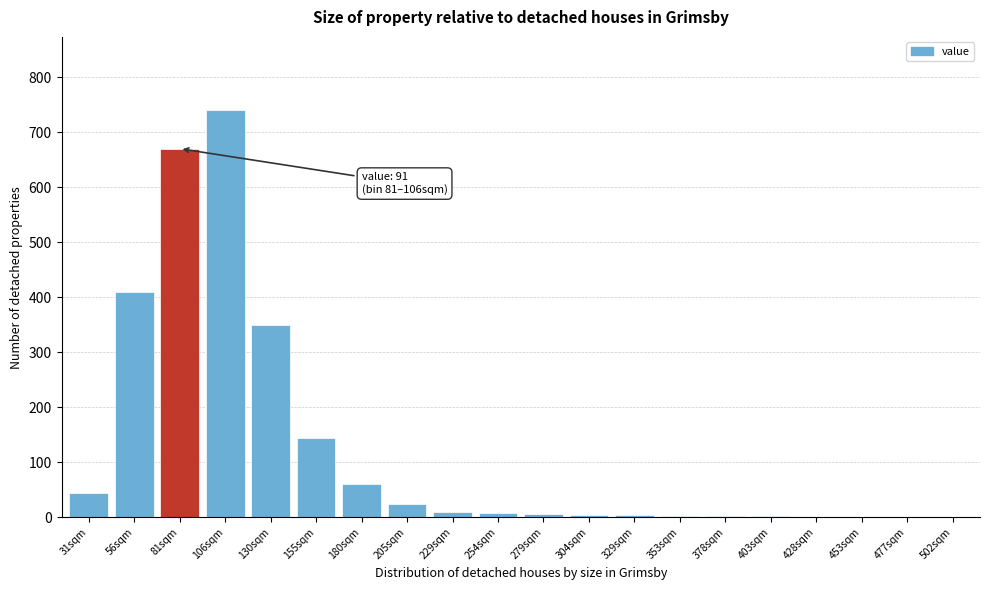

At which category does the chart reach its peak across all series?

106sqm